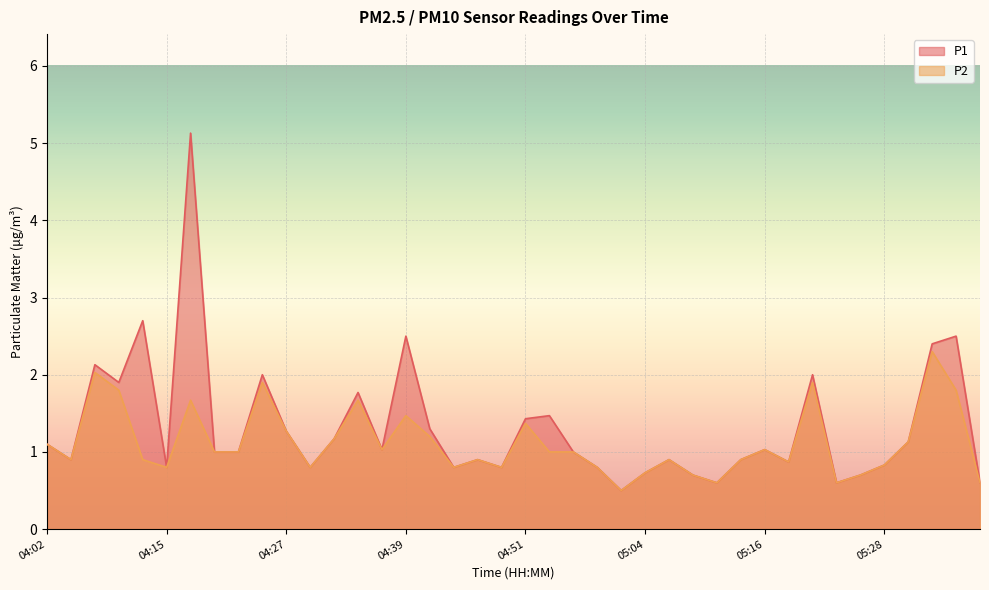

What is the average value of the P1 series?

1.3